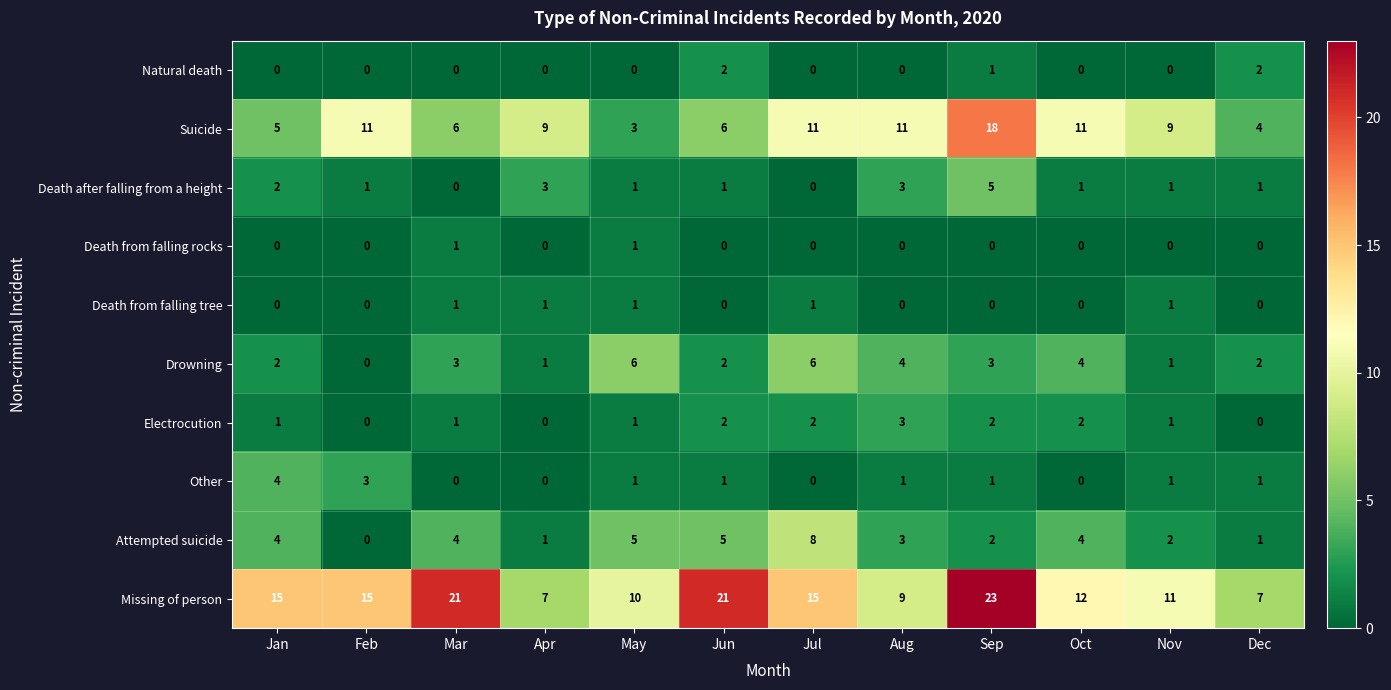

What is the sum of all Attempted suicide values?

39